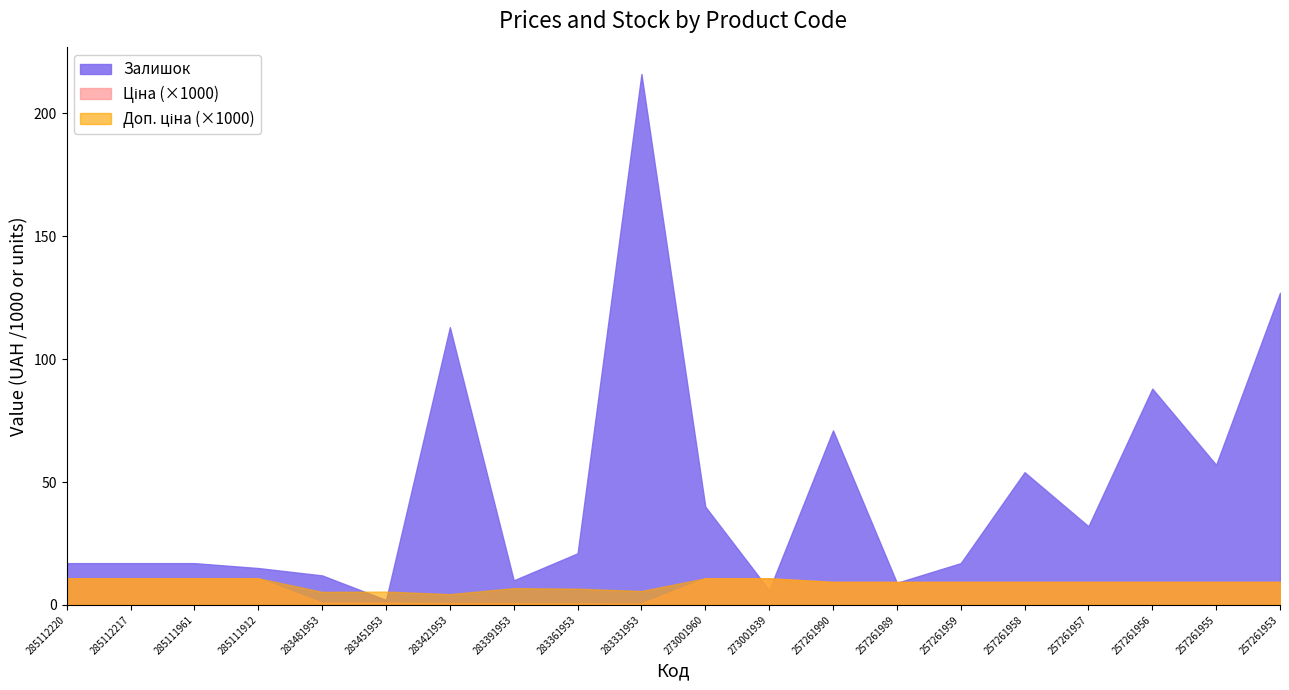

What are all the series names shown in the legend?

Ціна, Доп. ціна, Залишок